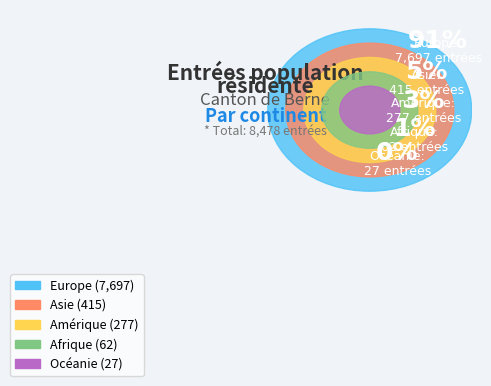

To the nearest percent, what portion does Amérique represent?

3%